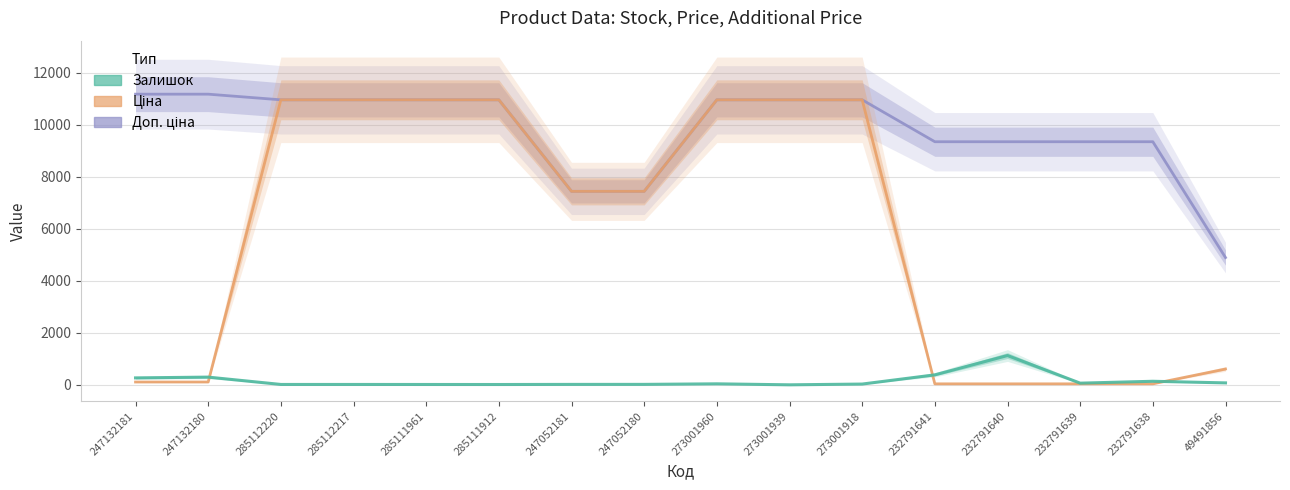

What are all the series names shown in the legend?

Доп. ціна, Ціна, Залишок